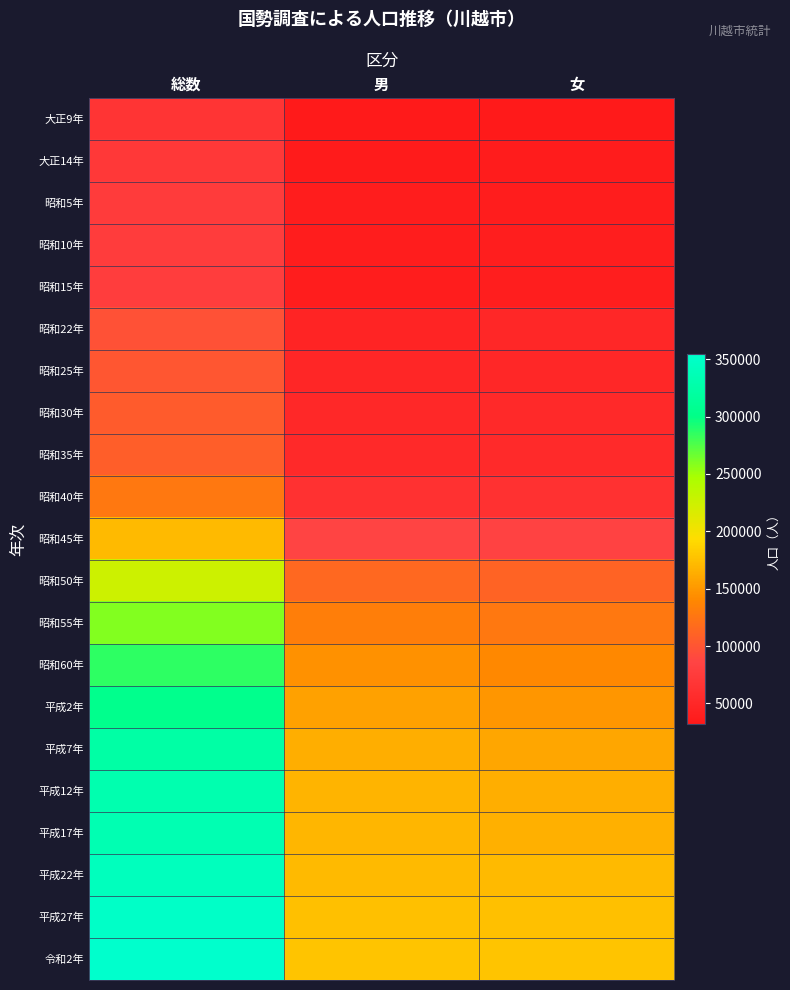

What is the difference between the highest and lowest values at 男?

145166